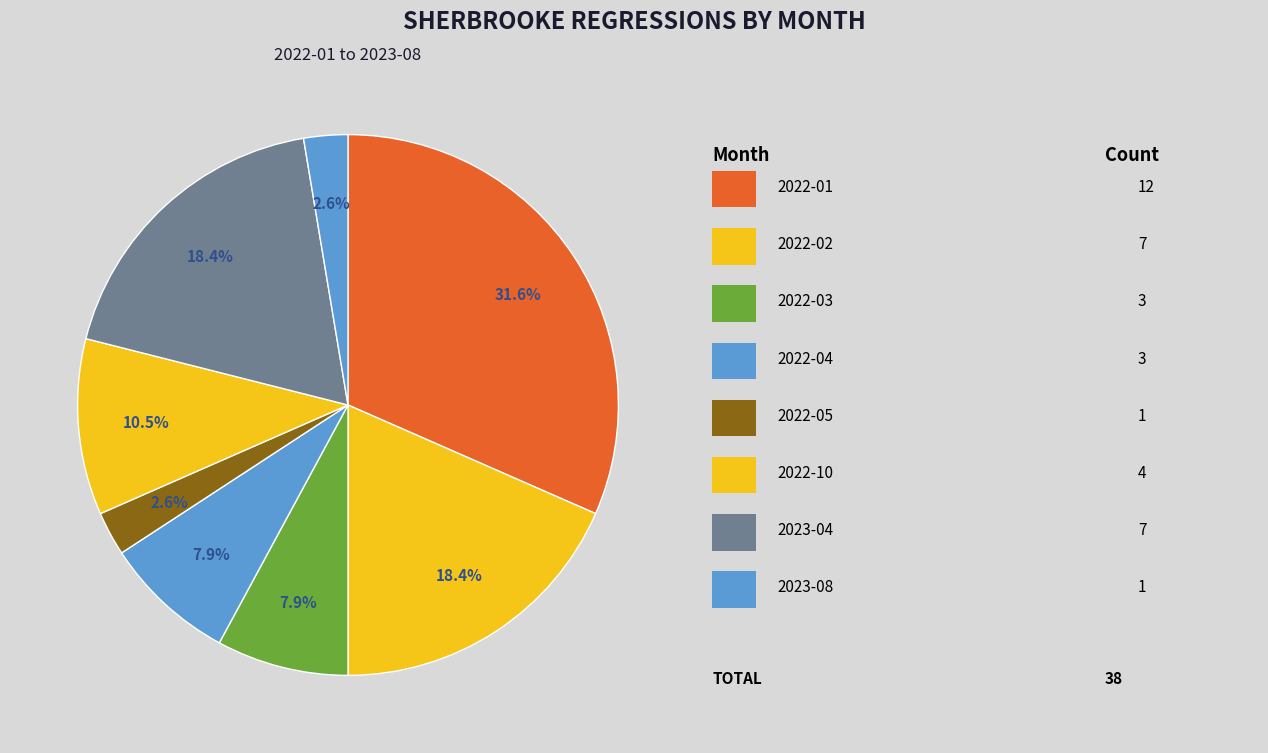

Does any single category account for the majority?

No